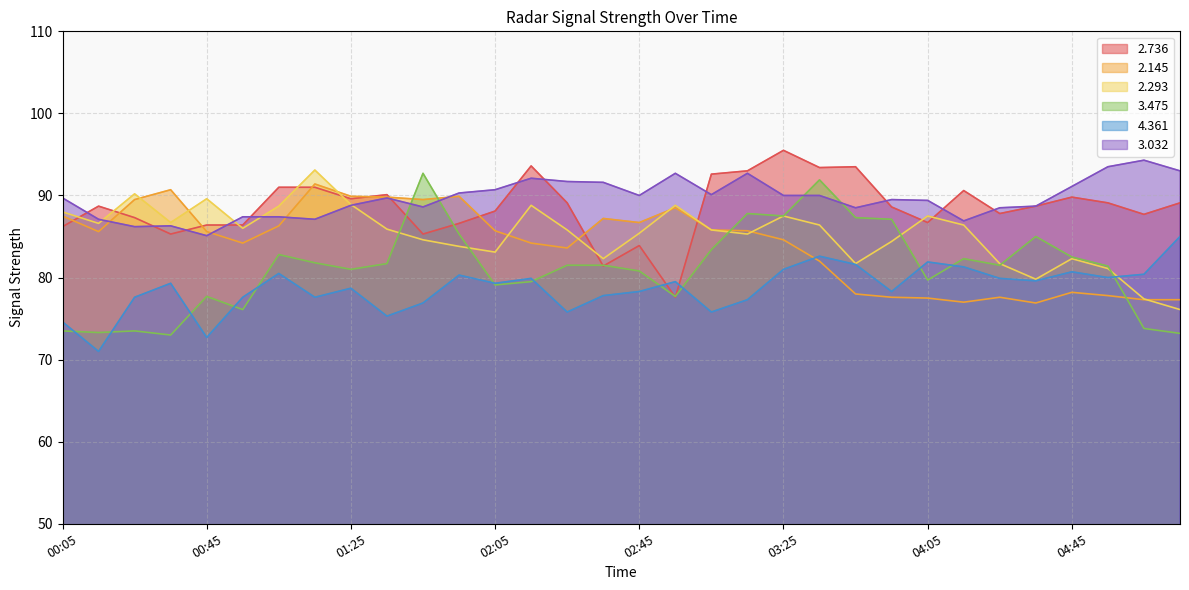

What is the label of the 21st point from the right?

01:55